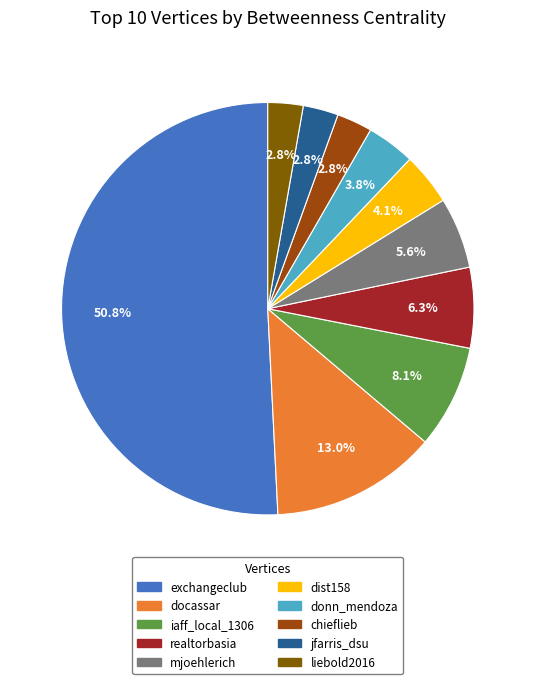

Approximately how many times larger is the value at liebold2016 compared to dist158?

0.7